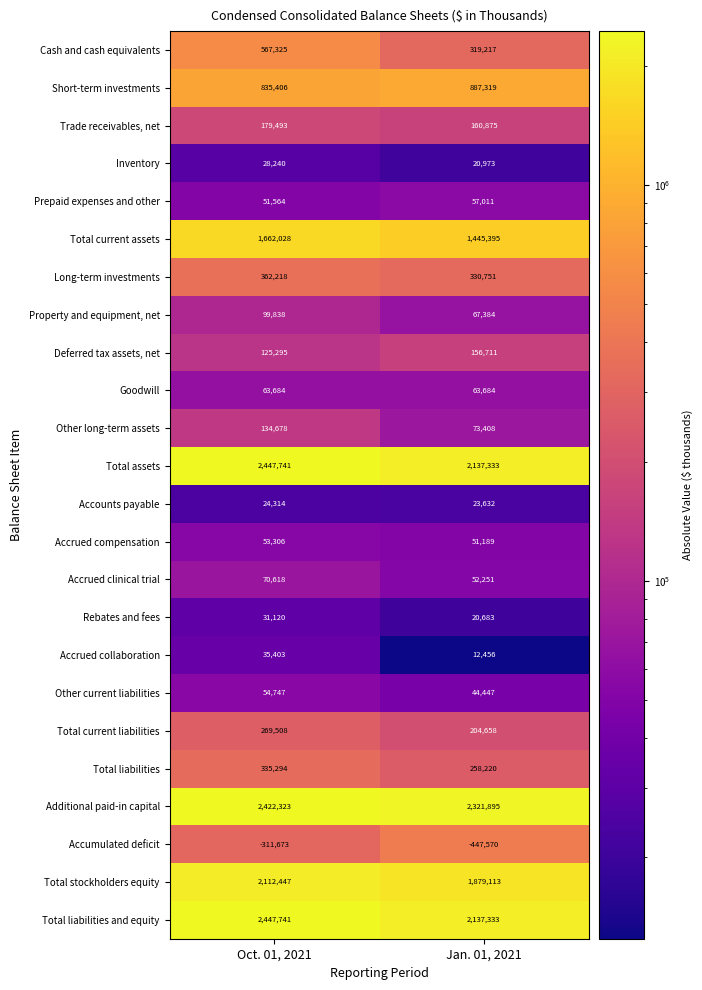

Which series has the largest total across all categories?

Additional paid-in capital